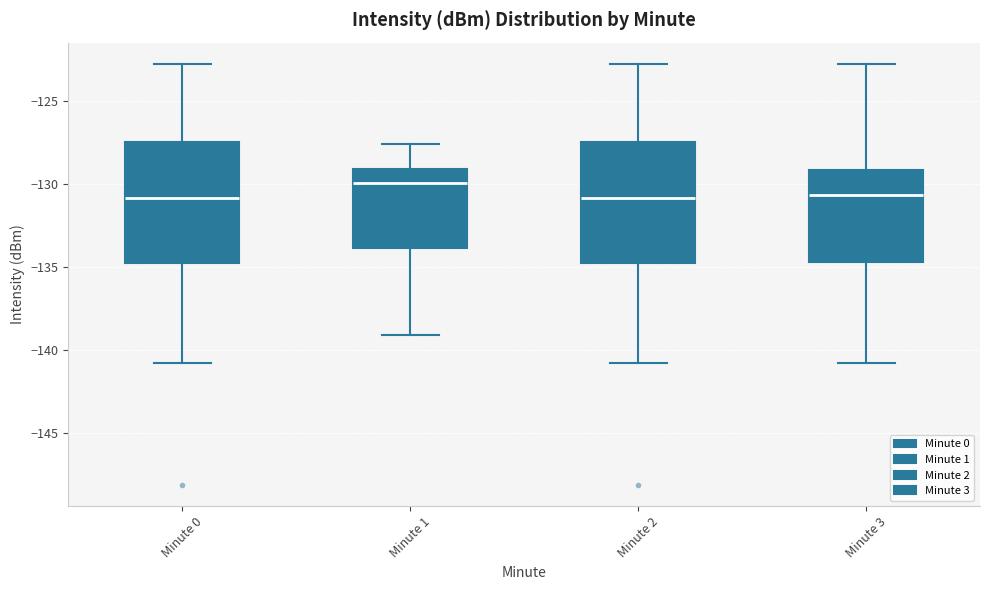

Reading left to right, read every box against the y-axis: the position of its median line, the range the box covers, and the ends of its whiskers. The values are not printed on the chart, so give them approximately, as read against the axis.

Minute 0: median -131.0, box -134.5 to -127.5, whiskers -140.5 to -123.0
Minute 1: median -130.0, box -134.0 to -129.0, whiskers -139.0 to -127.5
Minute 2: median -131.0, box -134.5 to -127.5, whiskers -140.5 to -123.0
Minute 3: median -130.5, box -134.5 to -129.0, whiskers -140.5 to -123.0